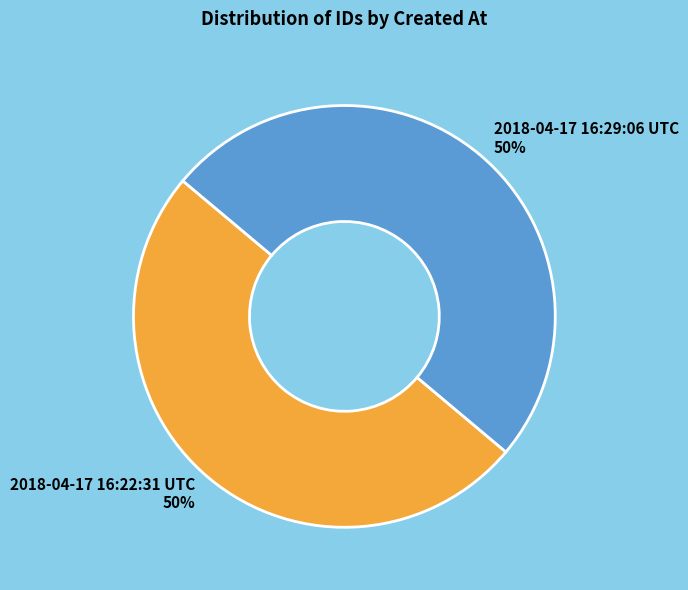

True or false: 2018-04-17 16:22:31 UTC accounts for 61% of the total.

False